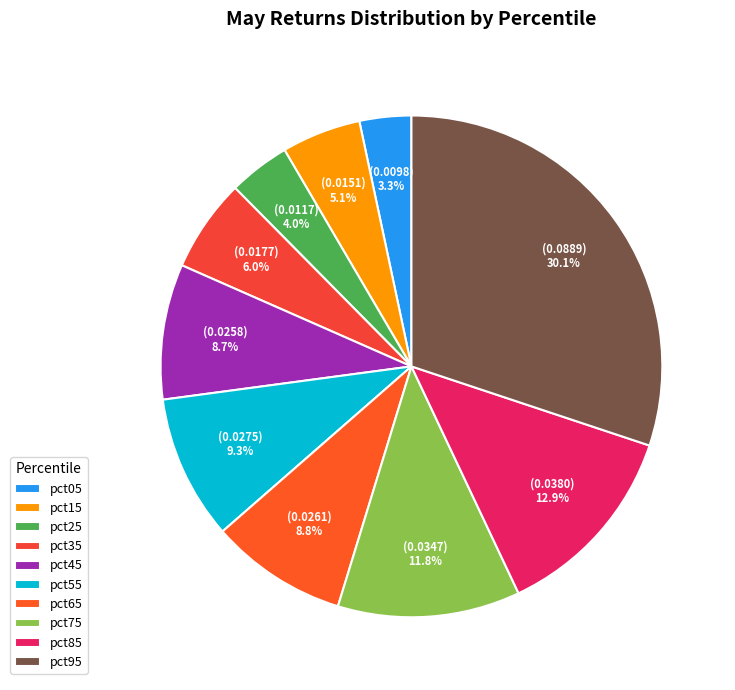

To the nearest percent, what is the combined percentage of pct85 and pct65?

22%